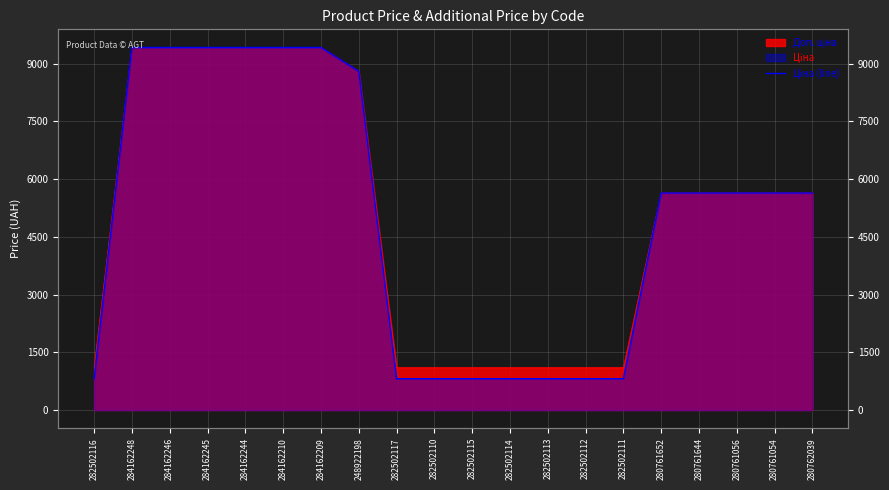

What is the label of the 9th point from the right?

282502114